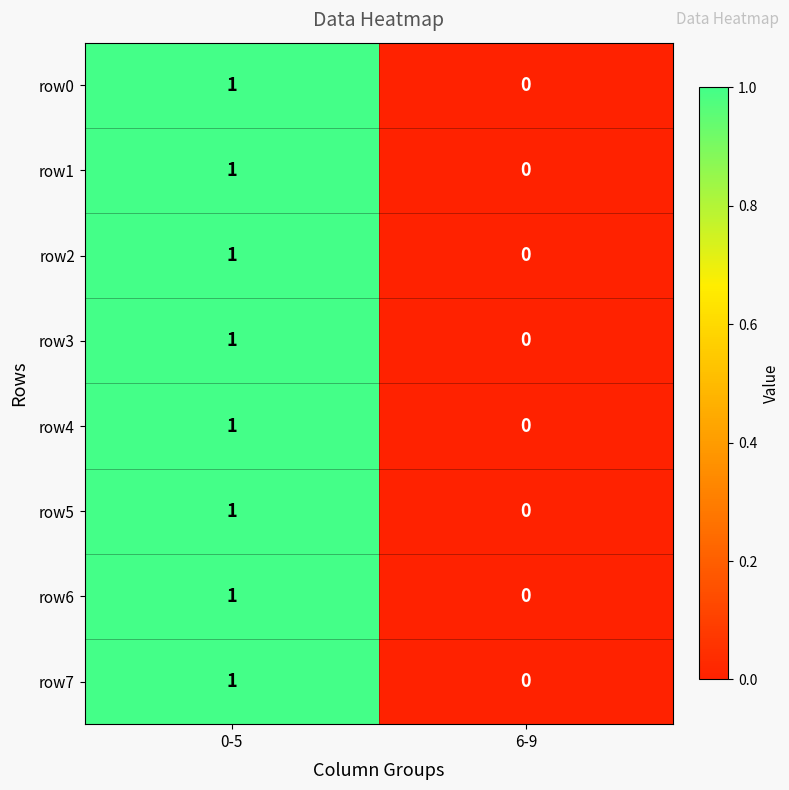

Which category has the highest value across all series?

0-5